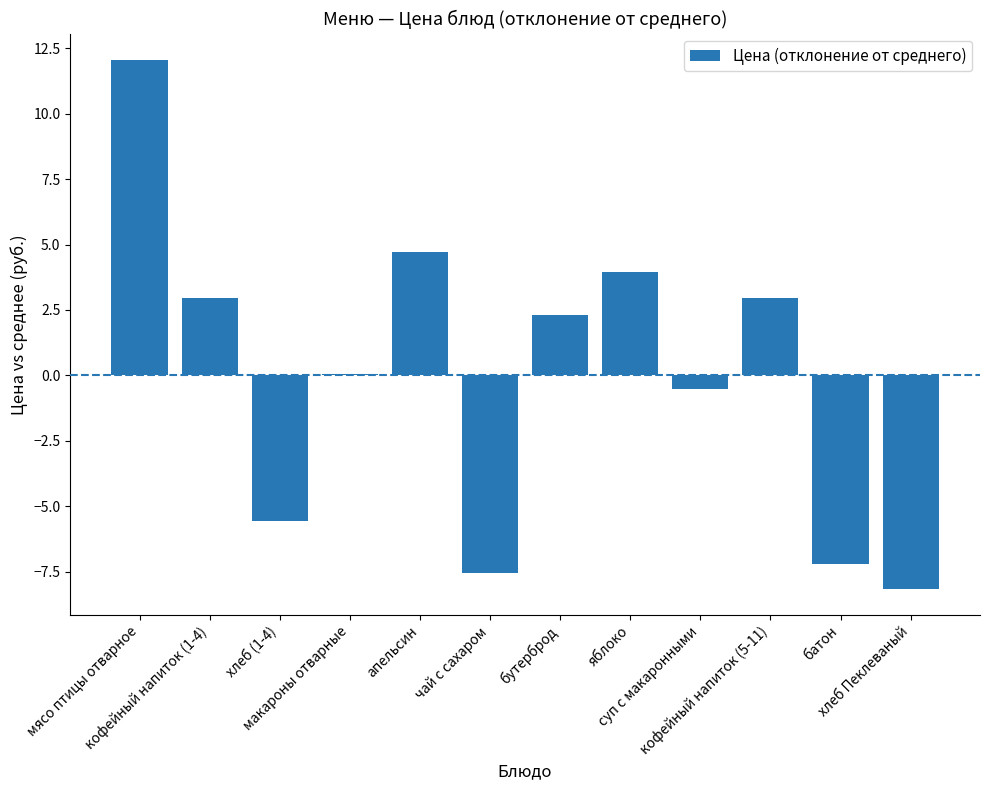

What is the maximum value shown in the chart?

12.1